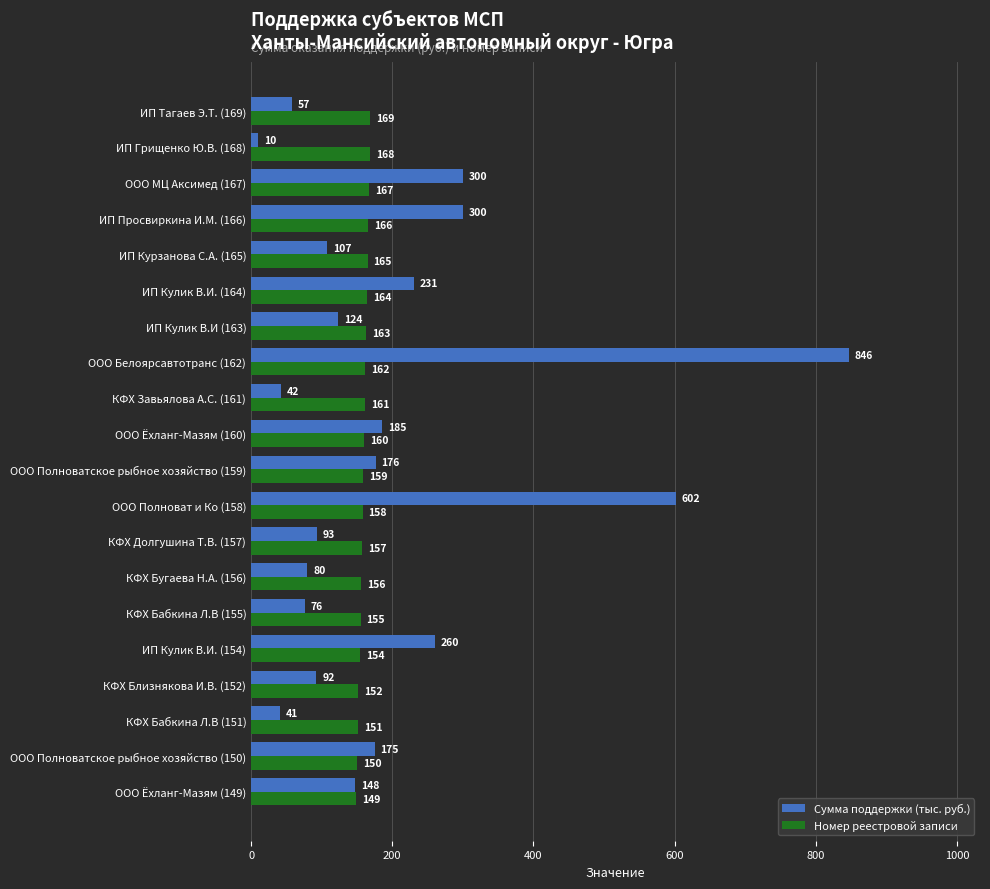

What is the difference between the maximum and minimum values in the Номер реестровой записи series?

20.0